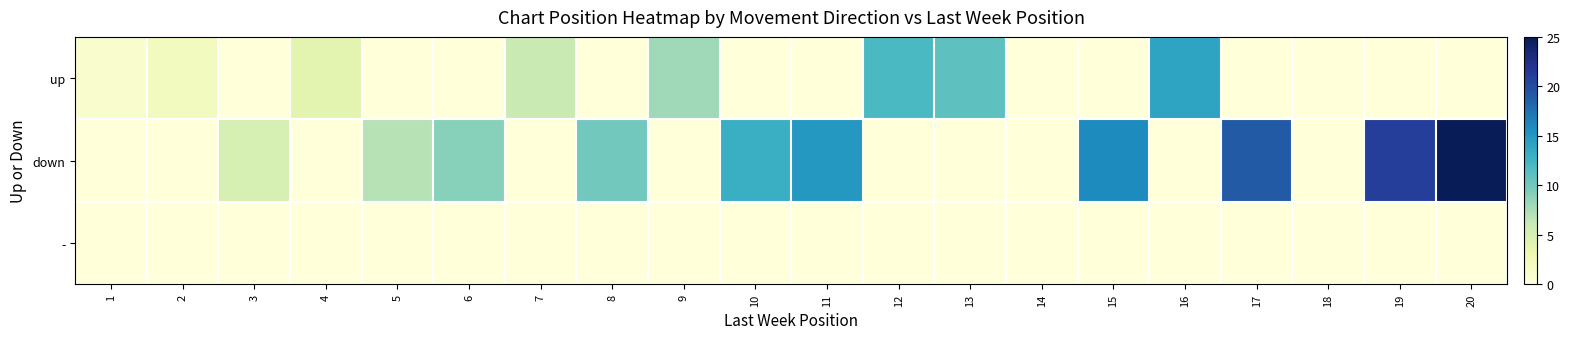

Rank the series by their average value, from lowest to highest.

-, up, down